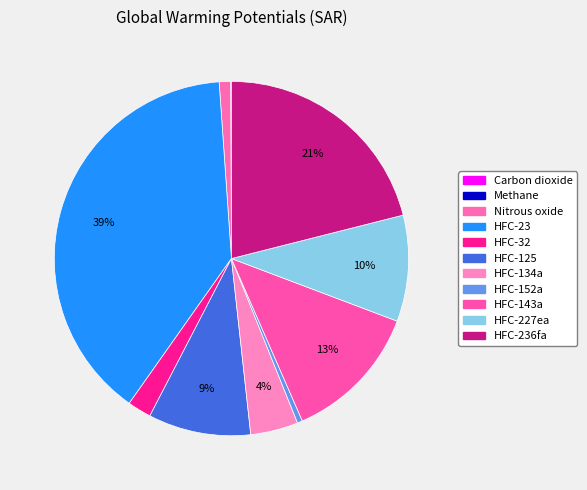

Does any single category account for the majority?

No